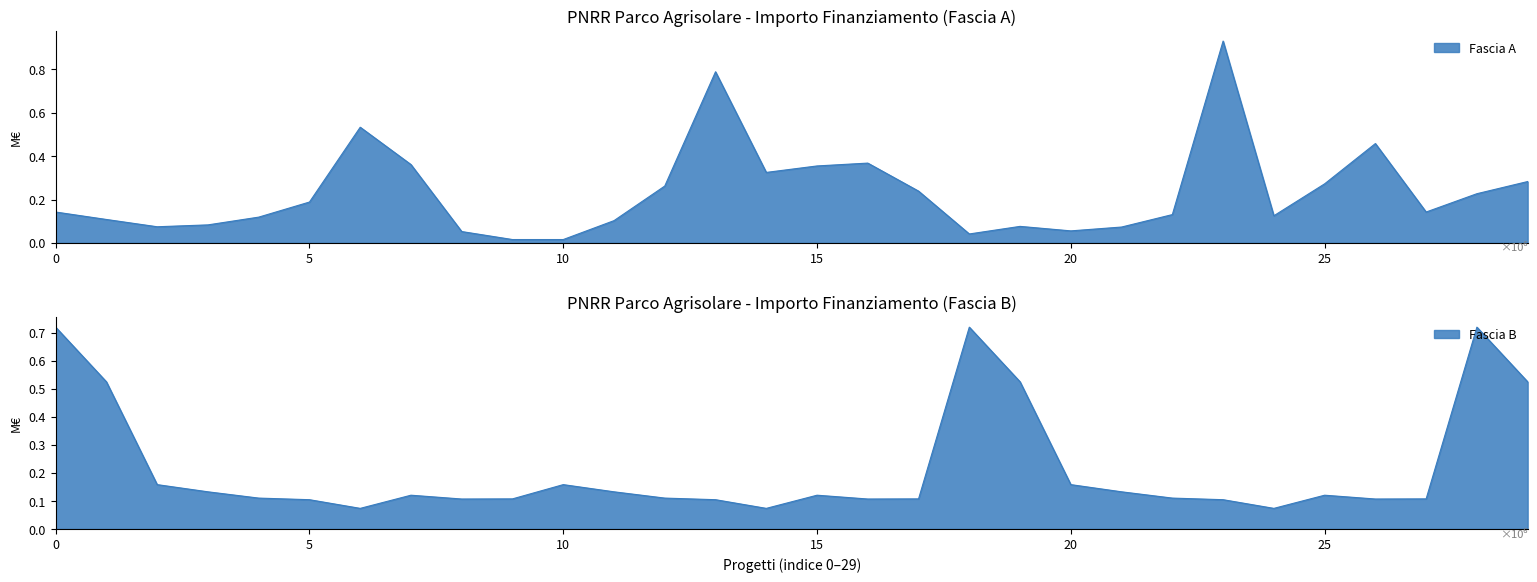

What is the spread (max minus min) of values at 23?

0.8